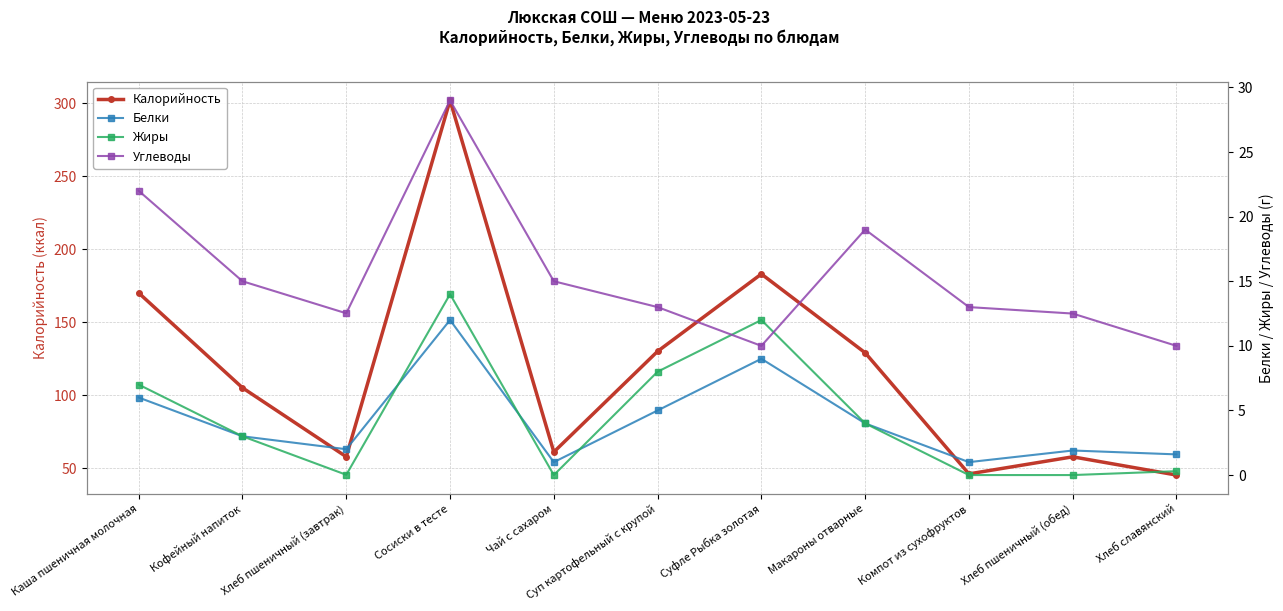

At Чай с сахаром, list the series in order from largest to smallest.

Калорийность, Углеводы, Белки, Жиры